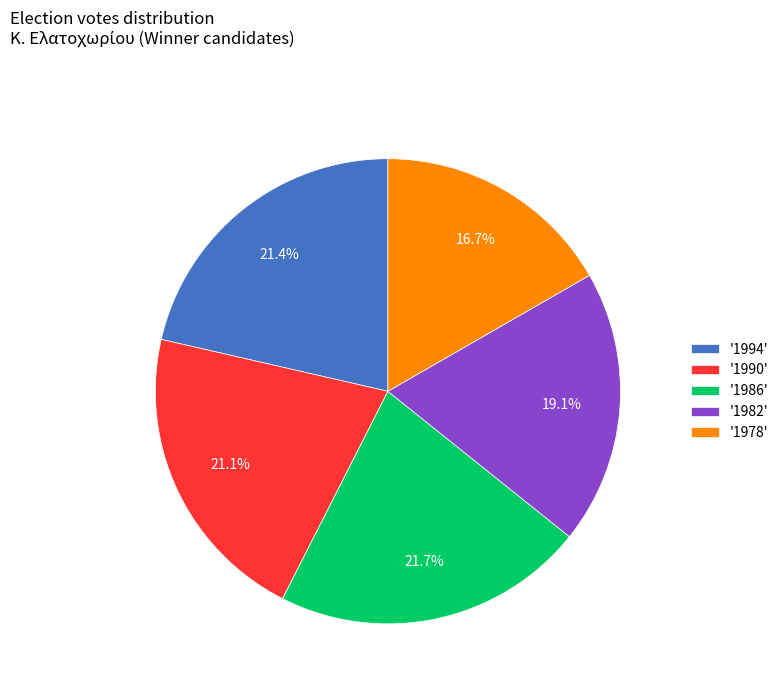

Which slice is the smallest?

'1978'